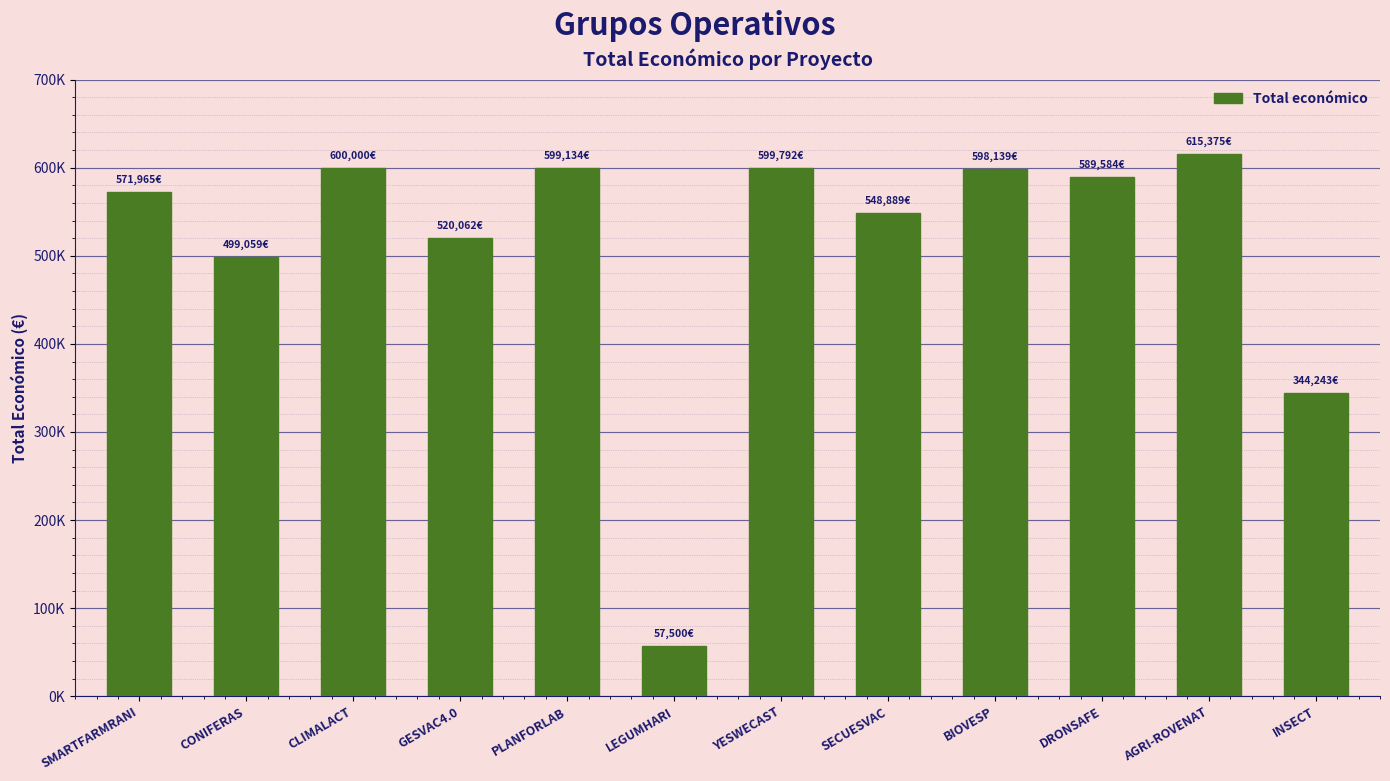

The chart shows a value of 571965 at SMARTFARMRANI. True or false?

True